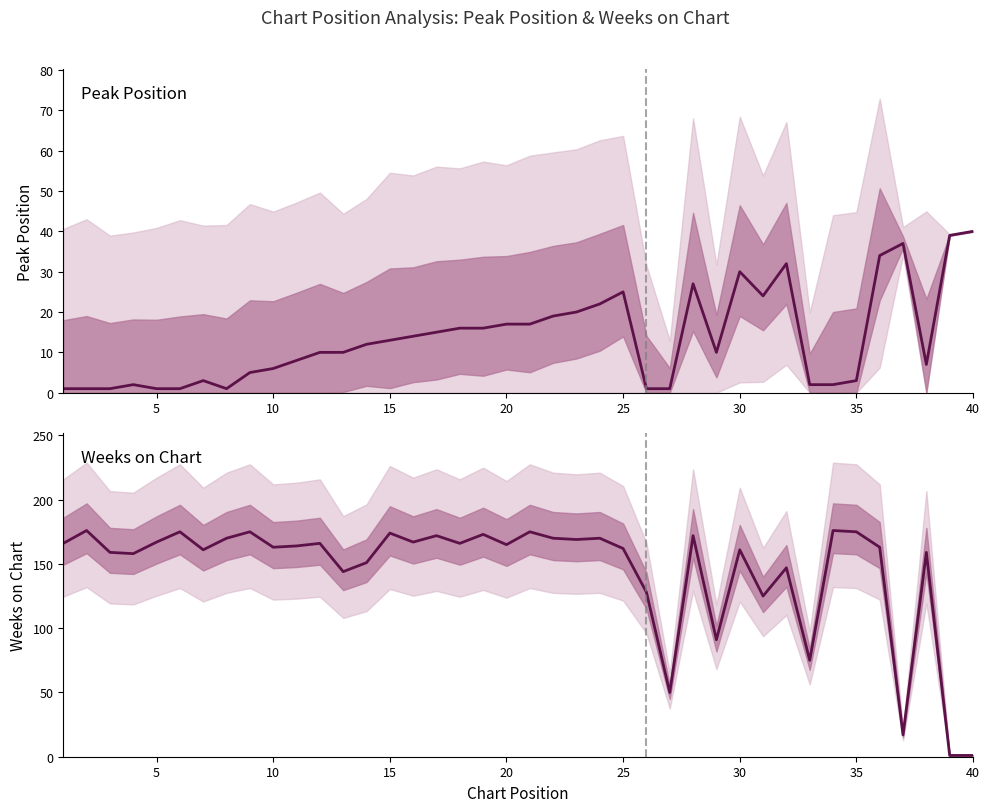

Is the value of Peak Position at 38 greater than the value of Weeks on Chart at 29?

No